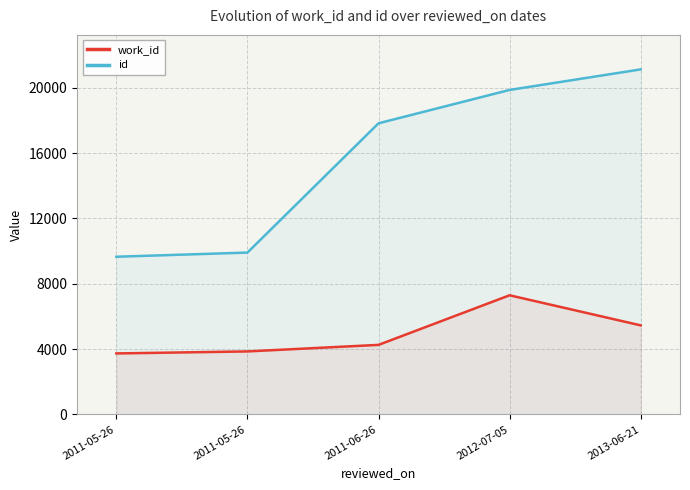

What is the spread (max minus min) of values at 2012-07-05?

12568